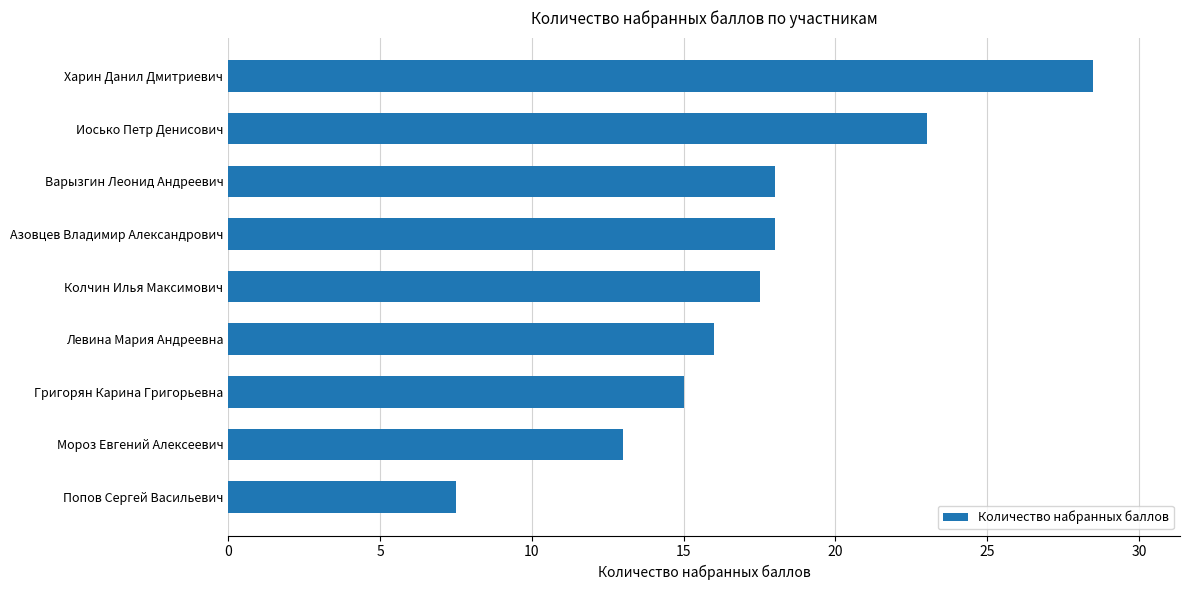

What is the sum of the values at Варызгин Леонид Андреевич and Мороз Евгений Алексеевич?

31.0